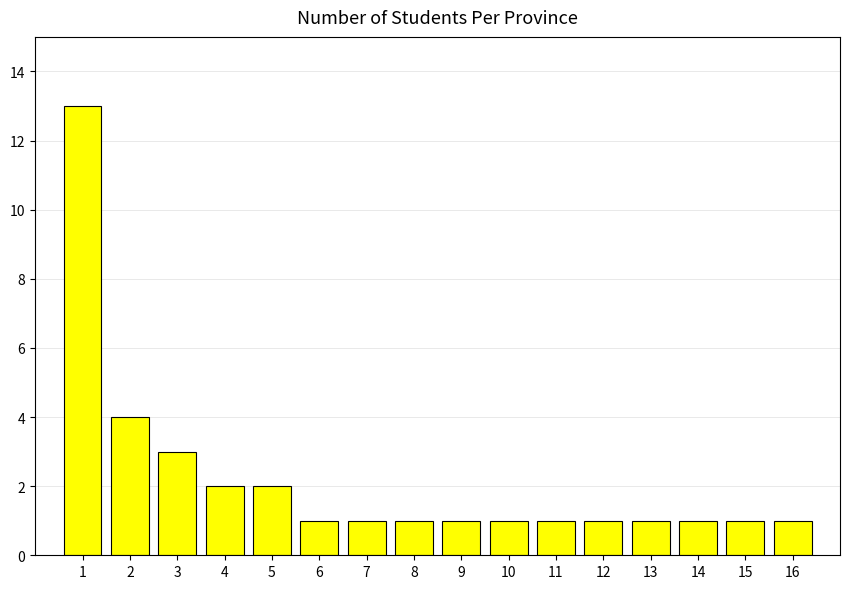

What is the value of the 11th bar from the left?

1